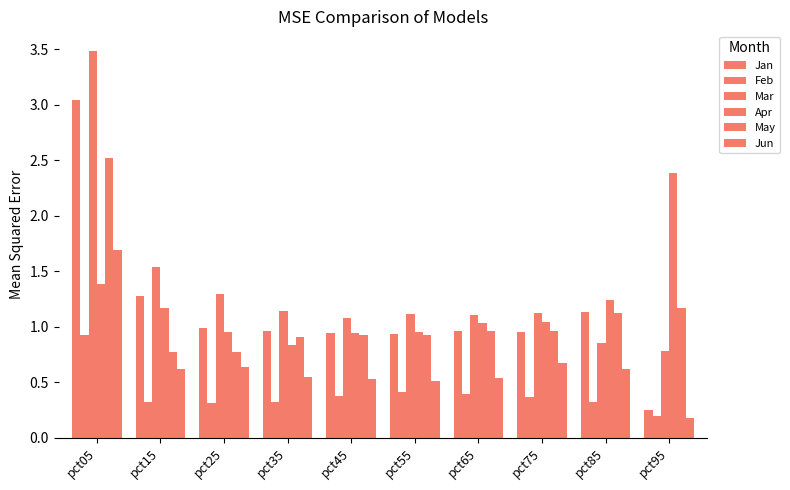

How many bars are there in total?

60